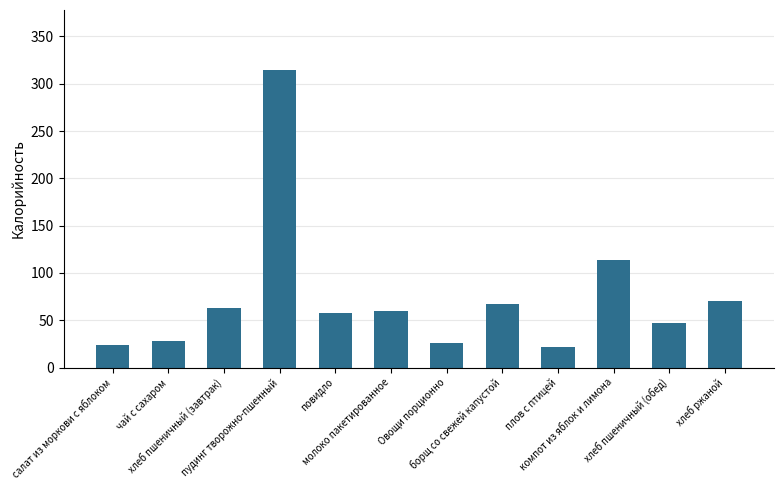

Does the chart contain any negative values?

No